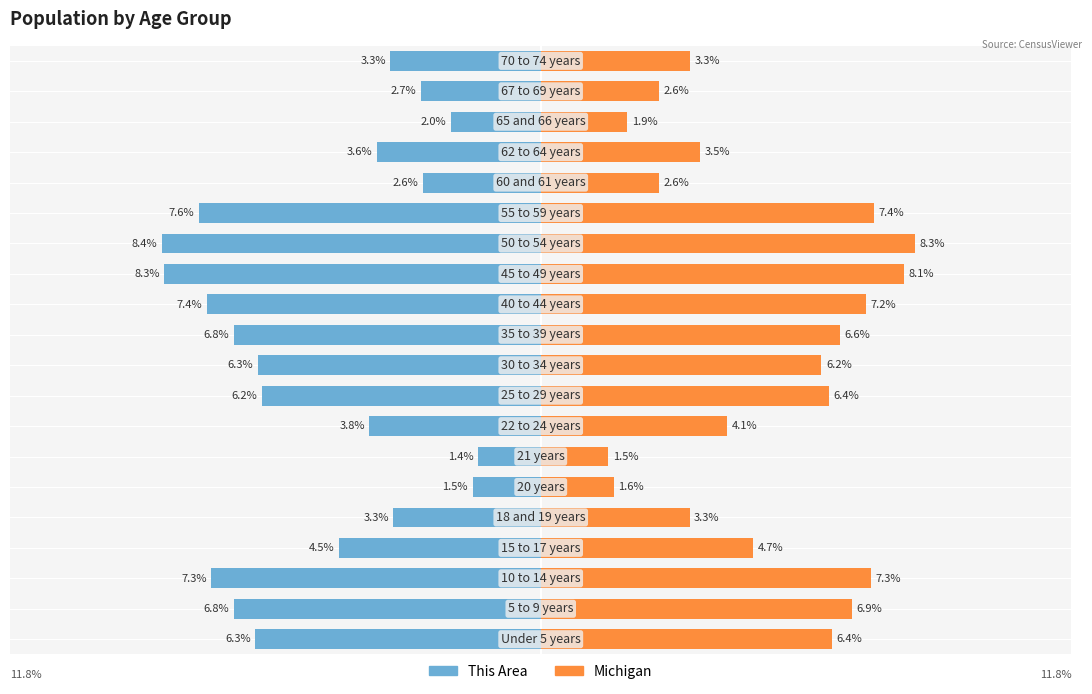

What is the difference between the second highest and second lowest values in the Michigan series?

6.4